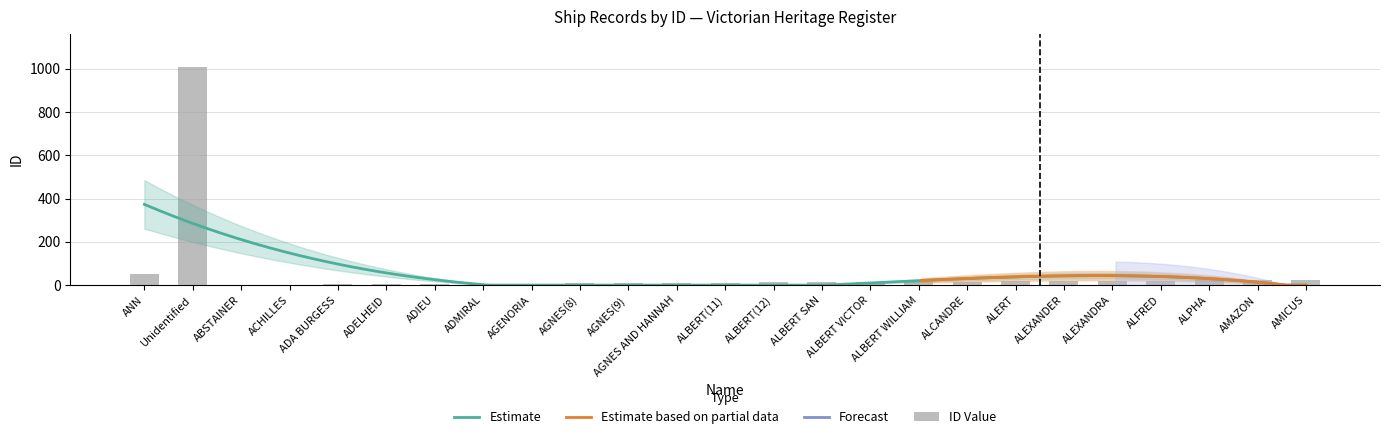

What is the smallest value displayed?

1